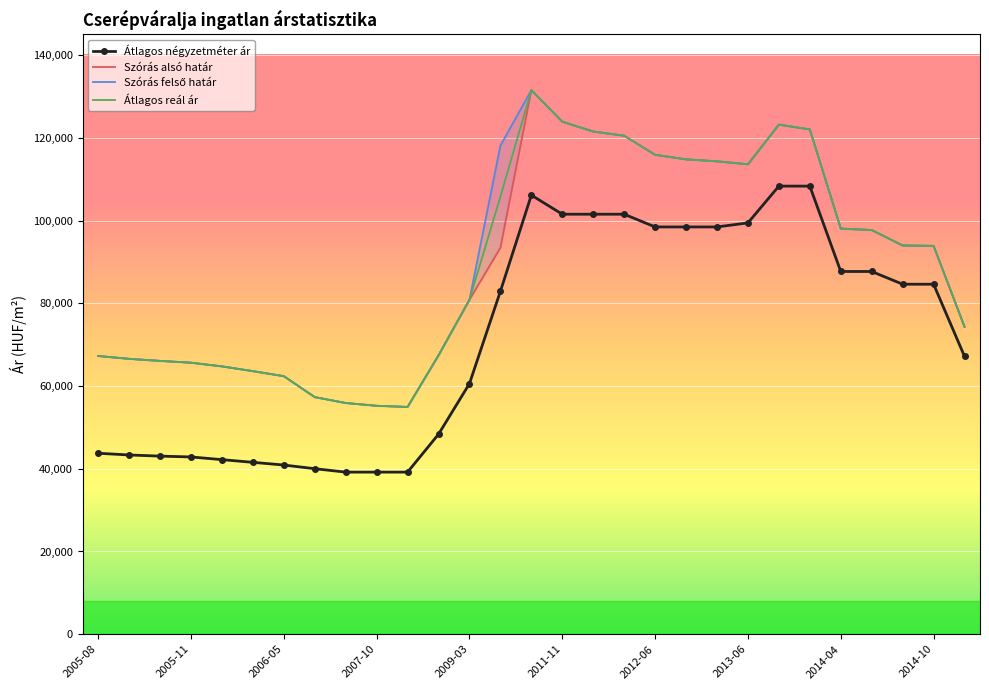

True or false: Átlagos négyzetméter ár and Átlagos reál ár cross at least once.

False